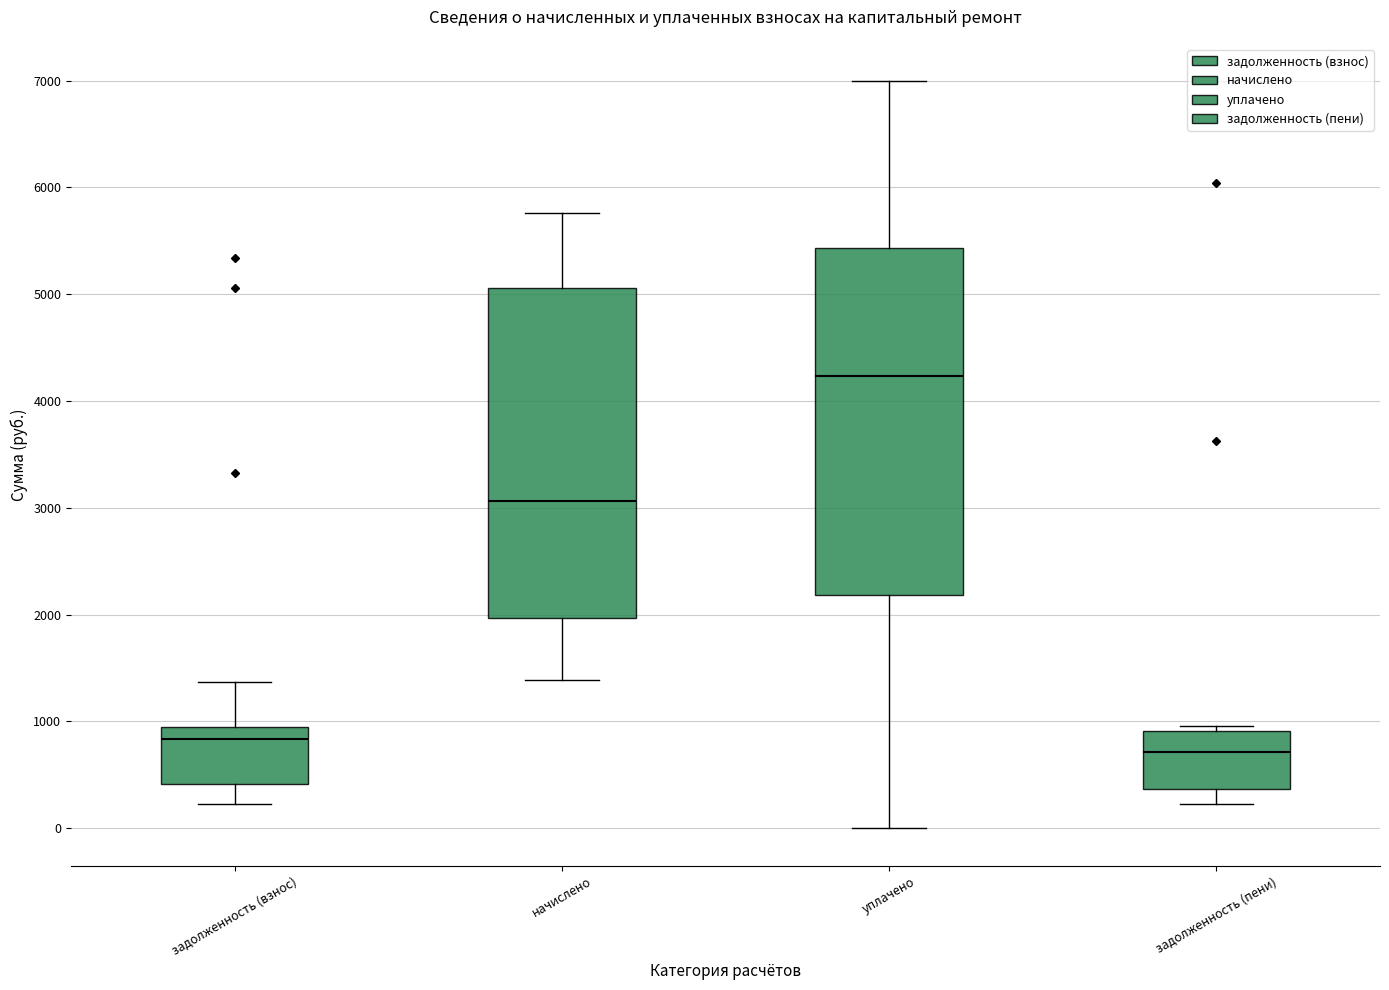

Reading left to right, transcribe this box plot: for each box, give where its median line is, the range the box spans, and where its two whiskers end, as read against the y-axis. The values are not printed on the chart, so give them approximately, as read against the axis.

задолженность (взнос): median 800, box 400 to 1000, whiskers 200 to 1400
начислено: median 3100, box 2000 to 5100, whiskers 1400 to 5800
уплачено: median 4200, box 2200 to 5400, whiskers 0 to 7000
задолженность (пени): median 700, box 400 to 900, whiskers 200 to 1000